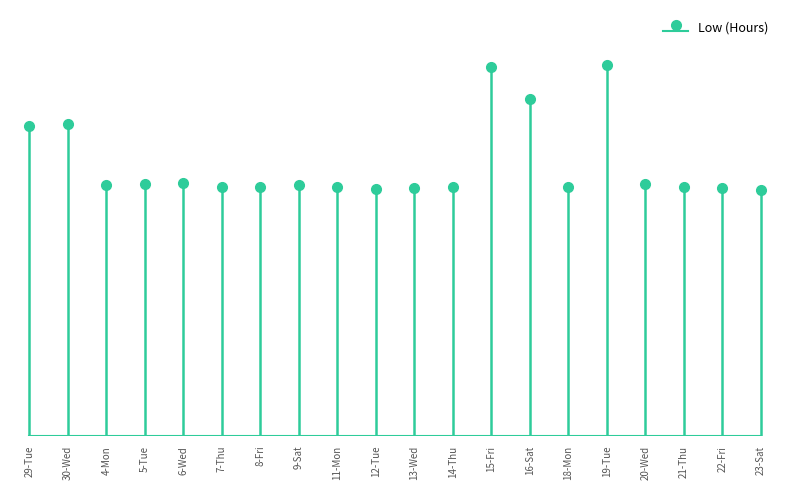

True or false: the data shows 12.1 at 15-Fri.

True